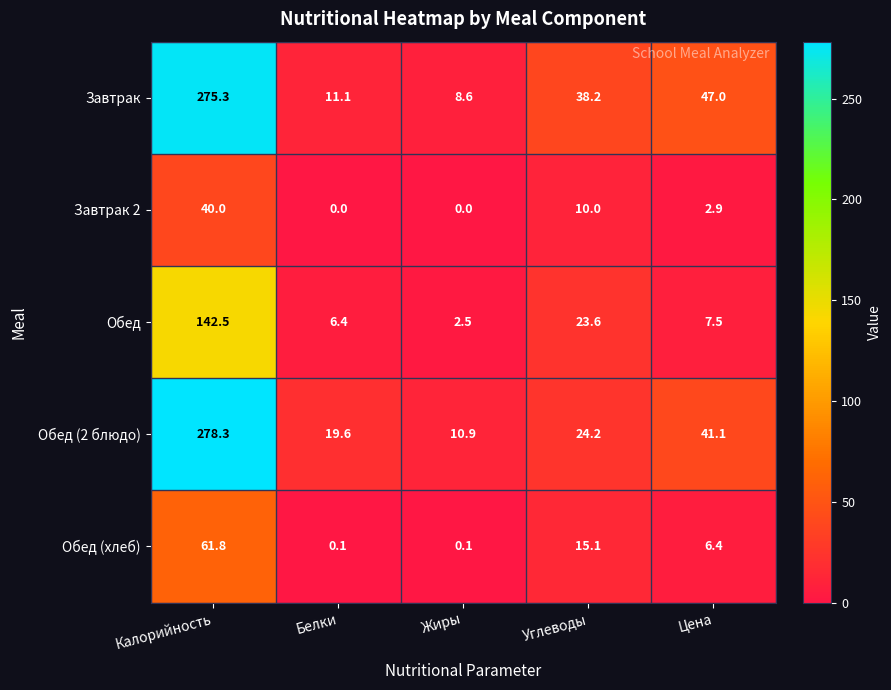

What is the total value across all series at Белки?

37.2